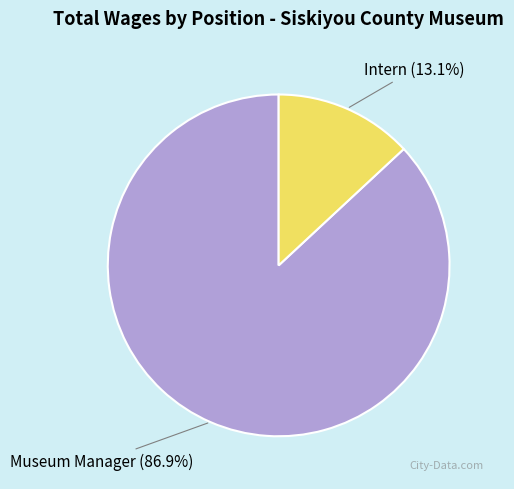

Does any single category account for the majority?

Yes